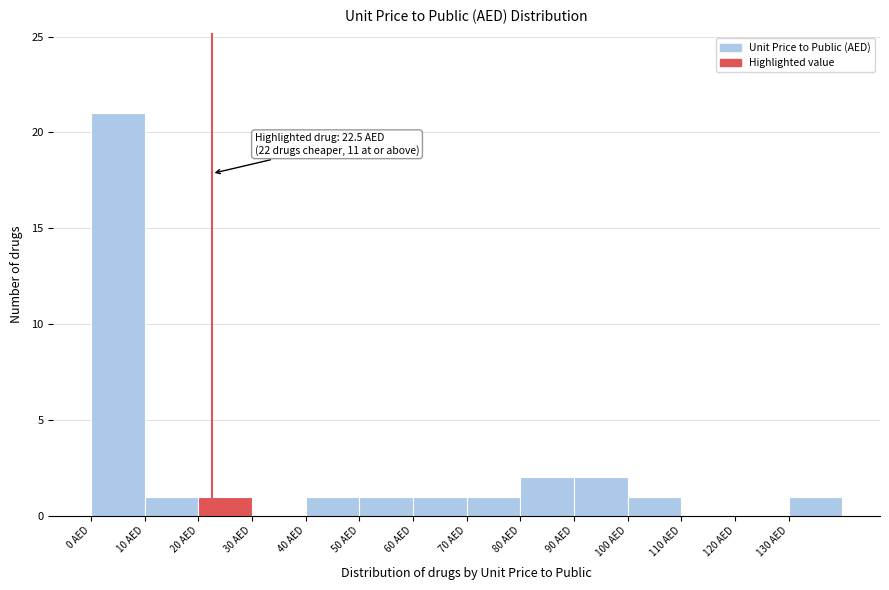

Over which range of the x-axis is the bar tallest?

0 to 10